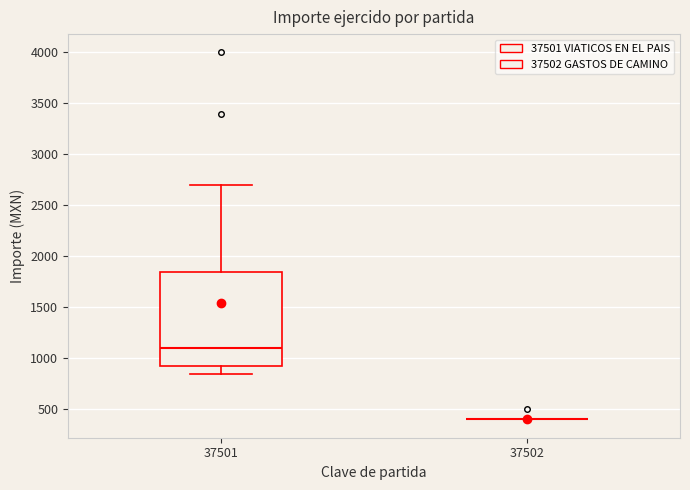

Which box is the tallest, from its lower edge to its upper edge?

37501